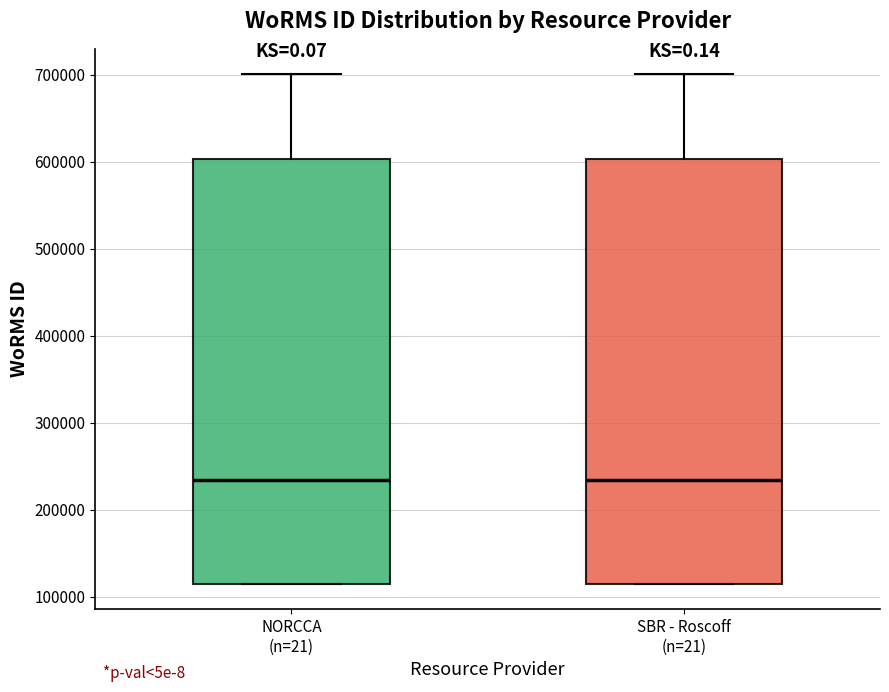

Reading left to right, transcribe this box plot: for each box, give where its median line is, the range the box spans, and where its two whiskers end, as read against the y-axis. The values are not printed on the chart, so give them approximately, as read against the axis.

NORCCA (n=21): median 230000, box 120000 to 600000, whiskers 120000 to 700000
SBR - Roscoff (n=21): median 230000, box 120000 to 600000, whiskers 120000 to 700000